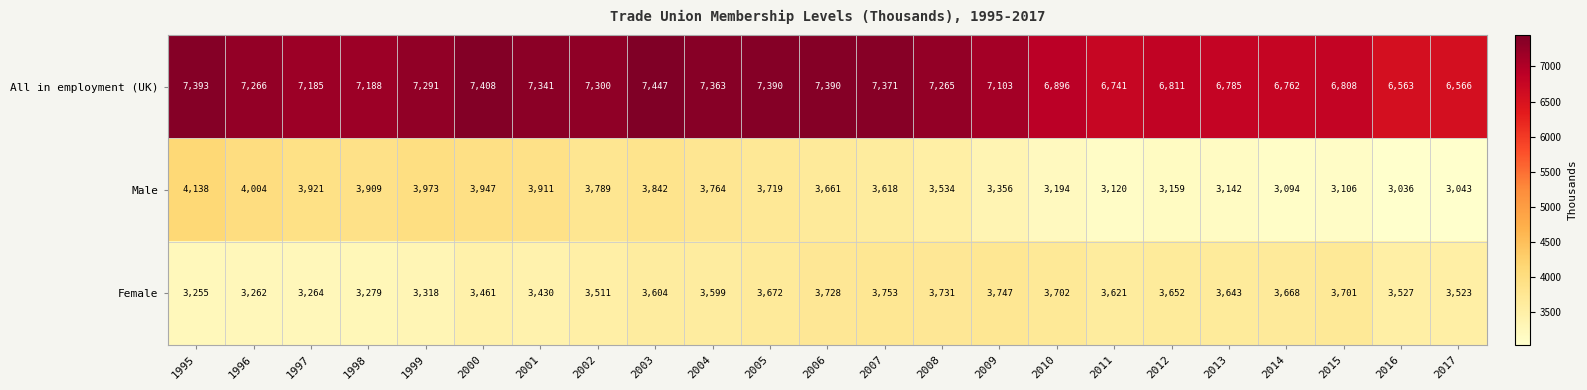

What is the minimum value shown in the chart?

3036